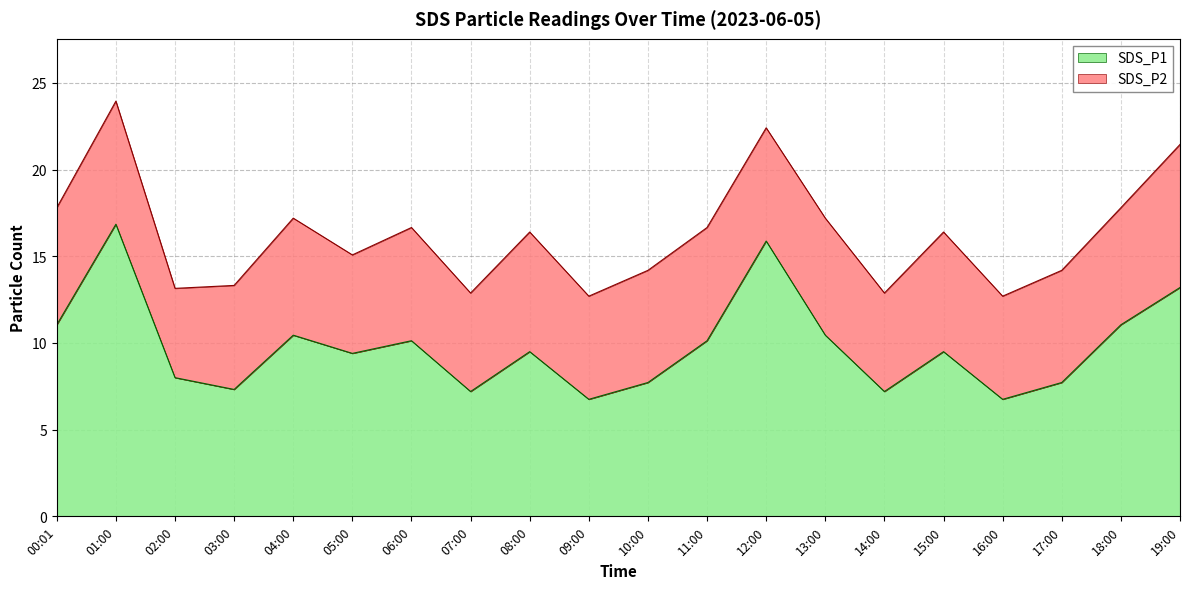

How many values are below 9?

8